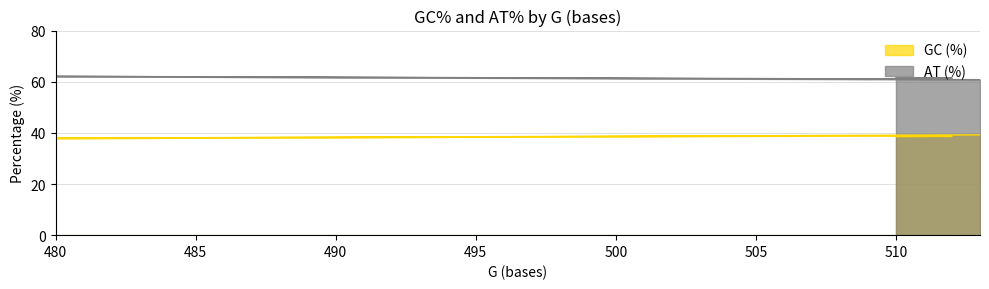

Is it true that GC (%) equals 37.9 at 480?

True